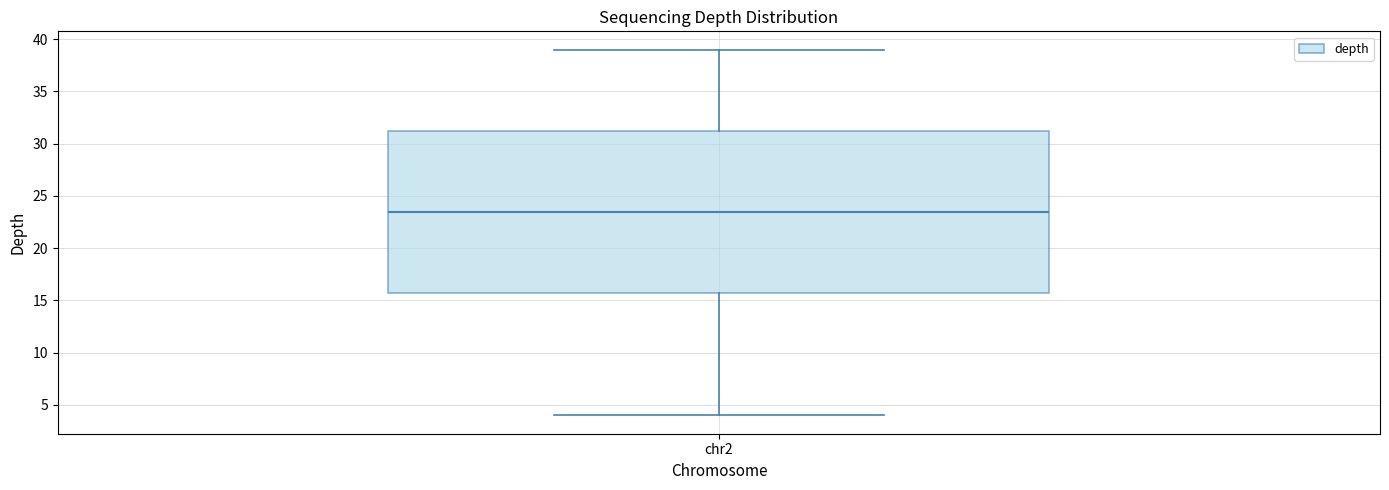

Read this box plot against the y-axis: the position of the median line, the range covered by the box, and the ends of both whiskers. The values are not printed on the chart, so give them approximately, as read against the axis.

median 23.5, box 16.0 to 31.5, whiskers 4.0 to 39.0